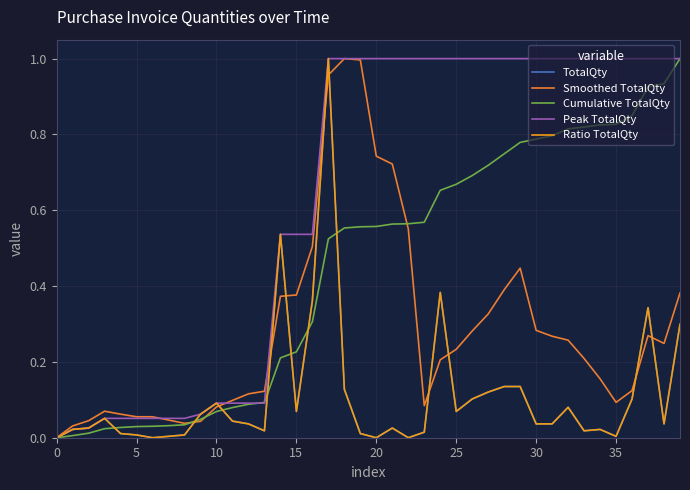

Reading right to left, transcribe all the data shown in this chart.

TotalQty: 0.3	0.0	0.3	0.1	0.0	0.0	0.0	0.1	0.0	0.0	0.1	0.1	0.1	0.1	0.1	0.4	0.0	0.0	0.0	0.0	0.0	0.1	1.0	0.4	0.1	0.5	0.0	0.0	0.0	0.1	0.1	0.0	0.0	0.0	0.0	0.0	0.1	0.0	0.0	0.0
Smoothed TotalQty: 0.4	0.2	0.3	0.1	0.1	0.2	0.2	0.3	0.3	0.3	0.4	0.4	0.3	0.3	0.2	0.2	0.1	0.6	0.7	0.7	1.0	1.0	1.0	0.5	0.4	0.4	0.1	0.1	0.1	0.1	0.0	0.0	0.0	0.1	0.1	0.1	0.1	0.0	0.0	0.0
Cumulative TotalQty: 1.0	0.9	0.9	0.8	0.8	0.8	0.8	0.8	0.8	0.8	0.8	0.7	0.7	0.7	0.7	0.7	0.6	0.6	0.6	0.6	0.6	0.6	0.5	0.3	0.2	0.2	0.1	0.1	0.1	0.1	0.0	0.0	0.0	0.0	0.0	0.0	0.0	0.0	0.0	0.0
Peak TotalQty: 1.0	1.0	1.0	1.0	1.0	1.0	1.0	1.0	1.0	1.0	1.0	1.0	1.0	1.0	1.0	1.0	1.0	1.0	1.0	1.0	1.0	1.0	1.0	0.5	0.5	0.5	0.1	0.1	0.1	0.1	0.1	0.1	0.1	0.1	0.1	0.1	0.1	0.0	0.0	0.0
Ratio TotalQty: 0.3	0.0	0.3	0.1	0.0	0.0	0.0	0.1	0.0	0.0	0.1	0.1	0.1	0.1	0.1	0.4	0.0	0.0	0.0	0.0	0.0	0.1	1.0	0.4	0.1	0.5	0.0	0.0	0.0	0.1	0.1	0.0	0.0	0.0	0.0	0.0	0.1	0.0	0.0	0.0